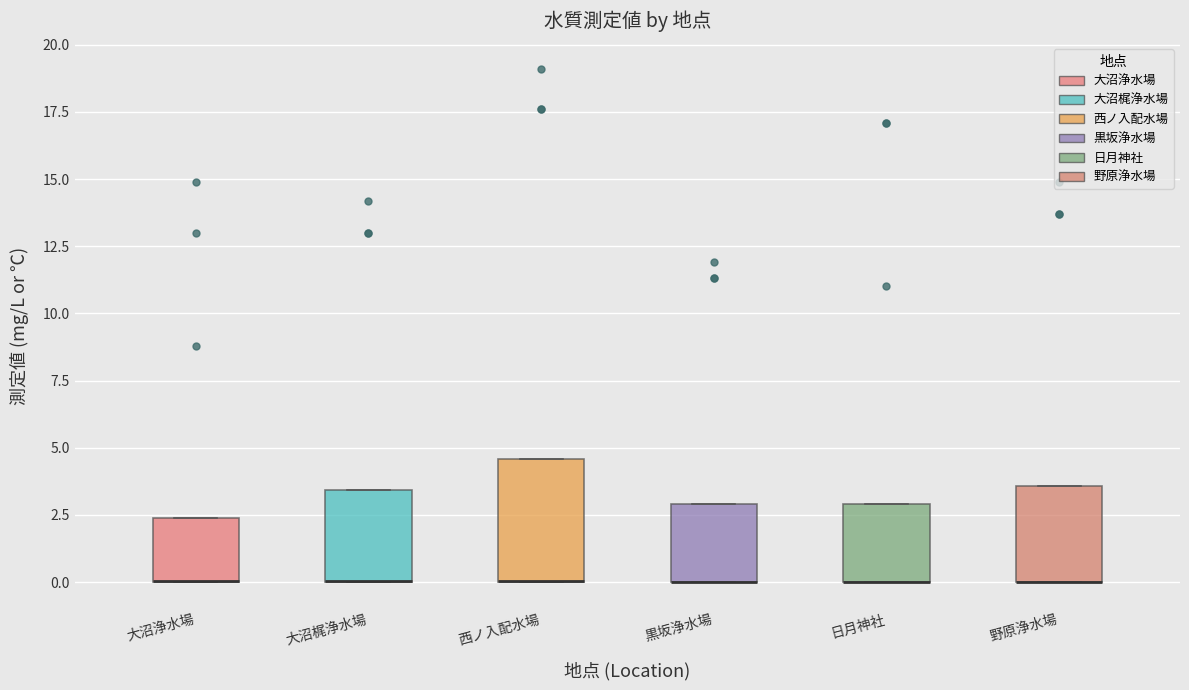

Where is the lower edge of the box for 黒坂浄水場 on the y-axis? The values are not printed on the chart, so give them approximately, as read against the axis.

0.0